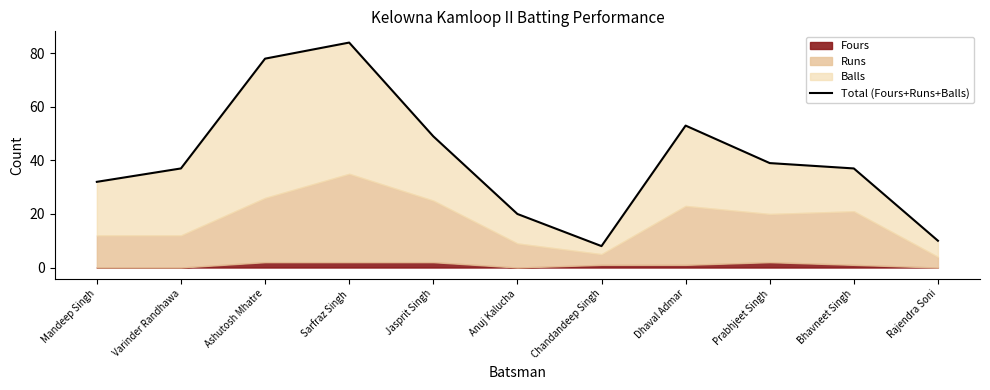

What is the ratio of the value at Anuj Kalucha to the value at Ashutosh Mhatre?

0.3